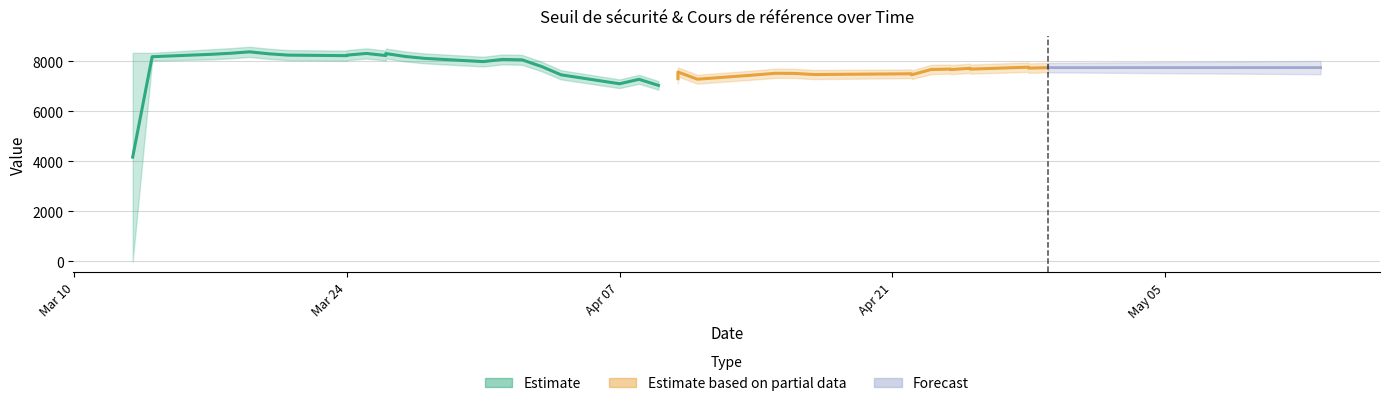

How many values in the Seuil de sécurité series exceed 7933?

20